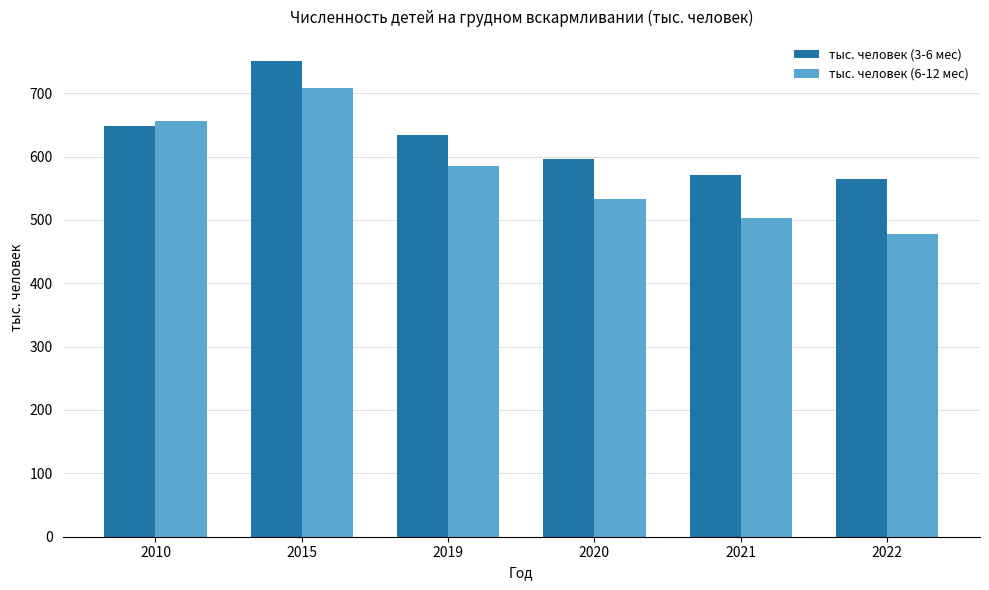

What is the difference between the maximum and second lowest values in the тыс. человек (3-6 мес) series?

180.1